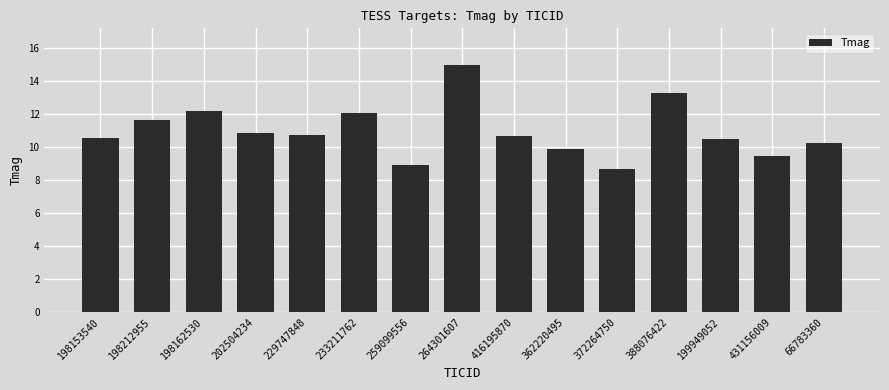

How many data points does each series have?

15